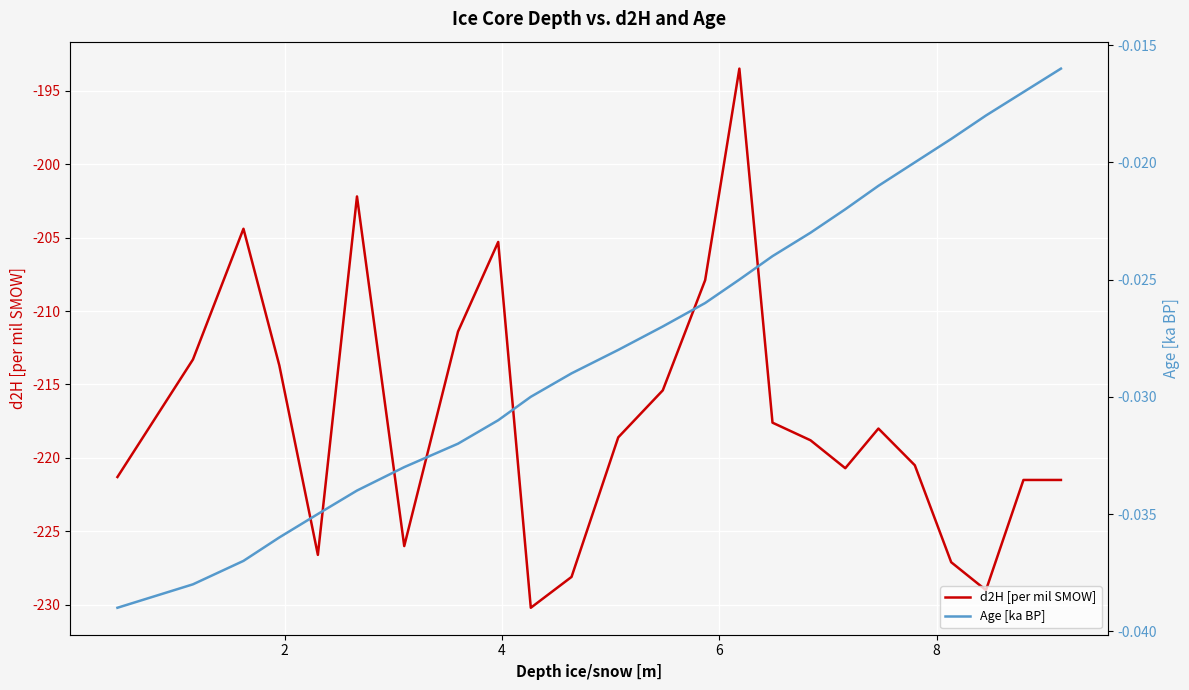

What is the maximum value for d2H [per mil SMOW]?

-193.5